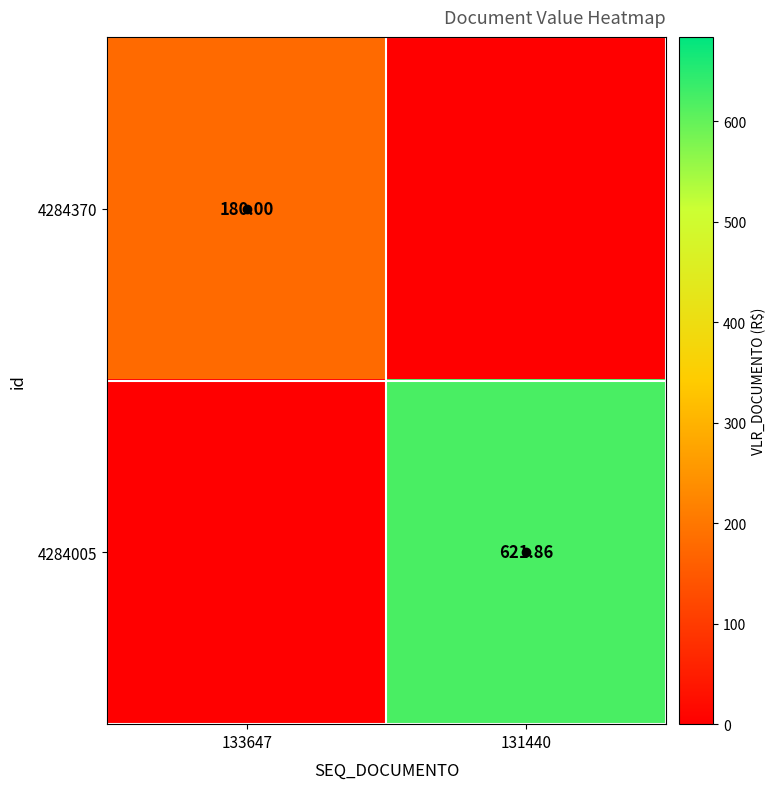

How many data points in 4284370 are less than 180?

1